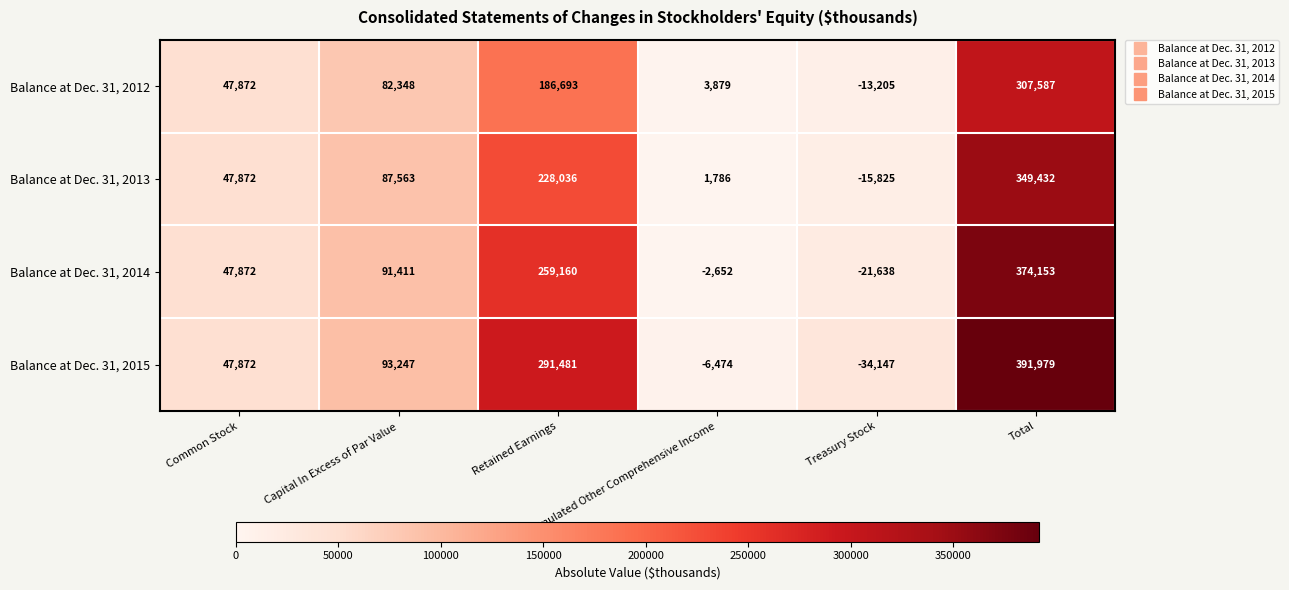

What is the difference between the highest and lowest values at Accumulated Other Comprehensive Income?

10353